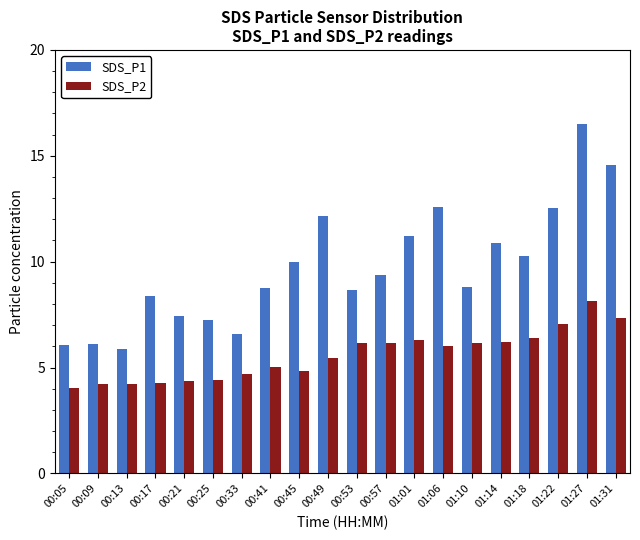

What is the sum of the SDS_P2 values at 00:45 and 00:13?

9.0